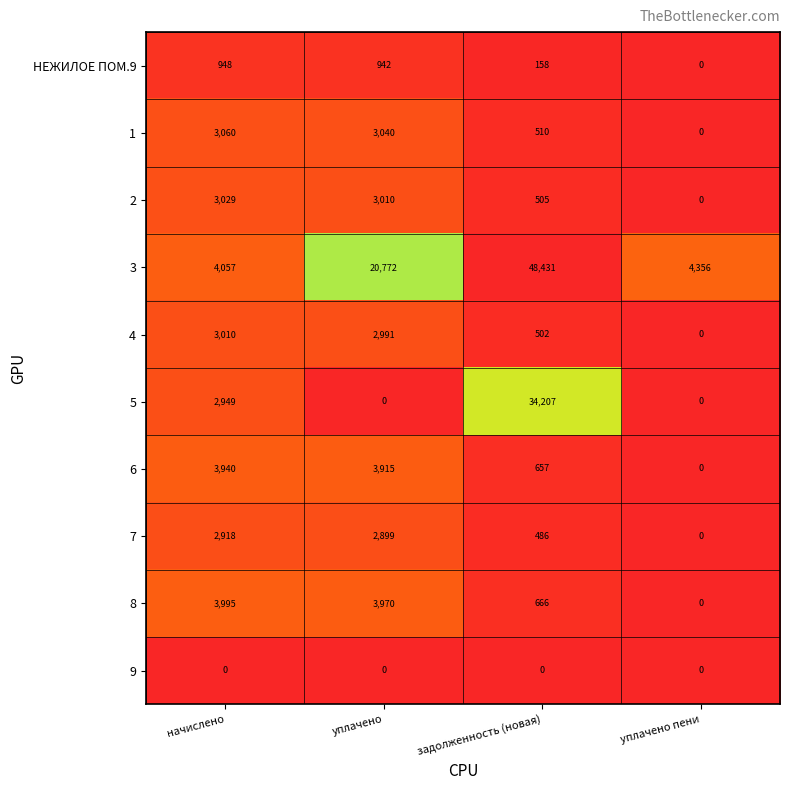

What is the difference between the maximum and minimum values in the 1 series?

3060